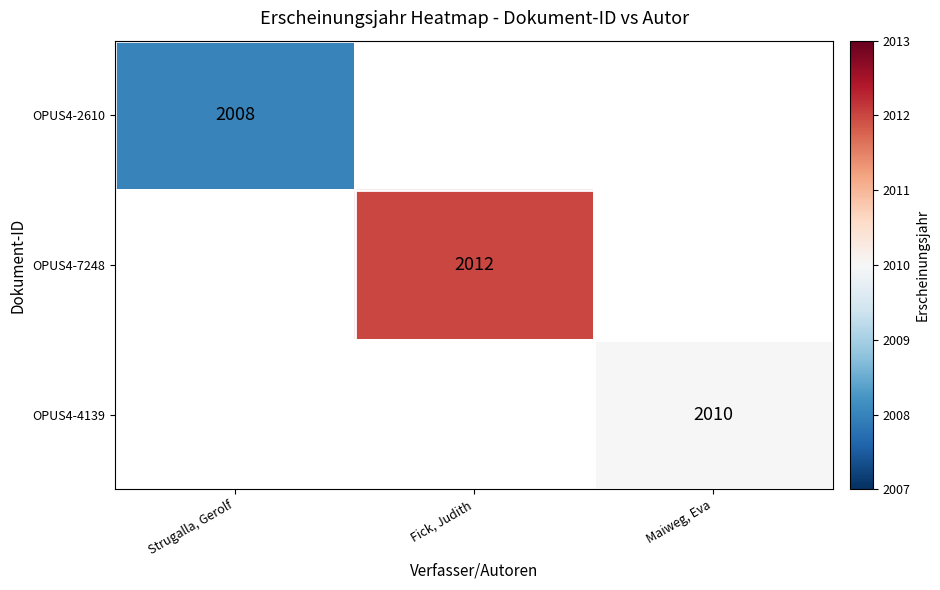

Which has a higher value, Strugalla, Gerolf or Maiweg, Eva?

Maiweg, Eva